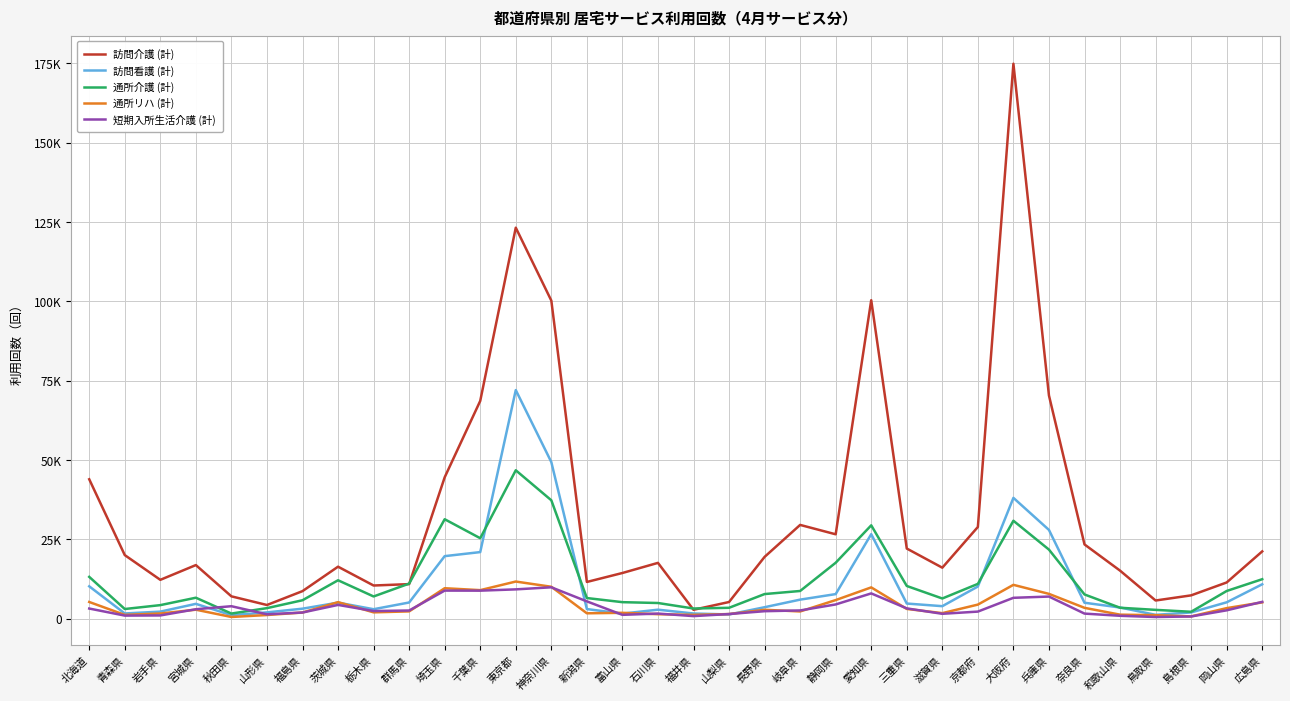

Between 秋田県 and 千葉県, which is larger?

千葉県